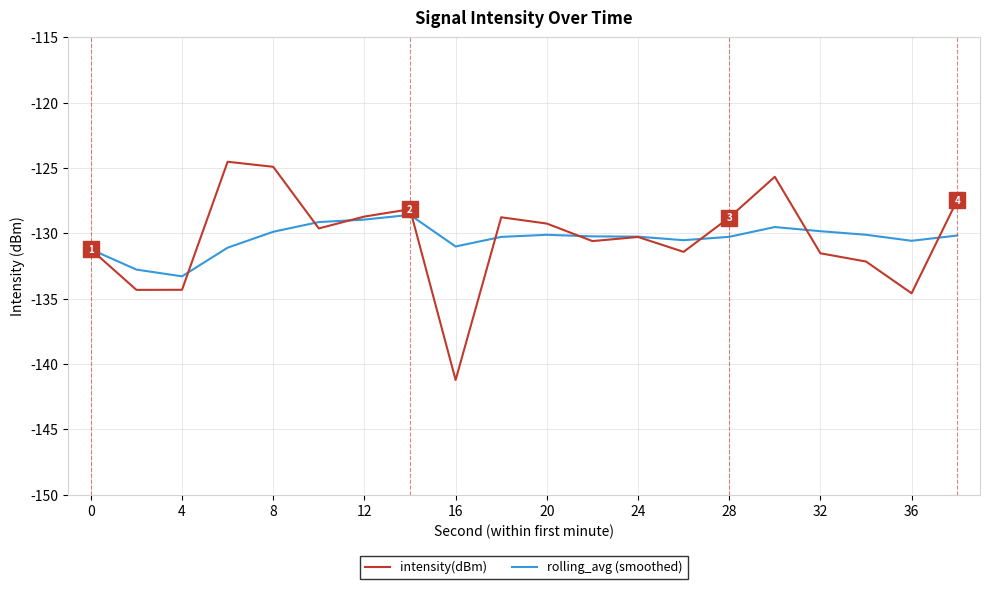

Rank the series by their maximum value, from highest to lowest.

intensity(dBm), rolling_avg (smoothed)